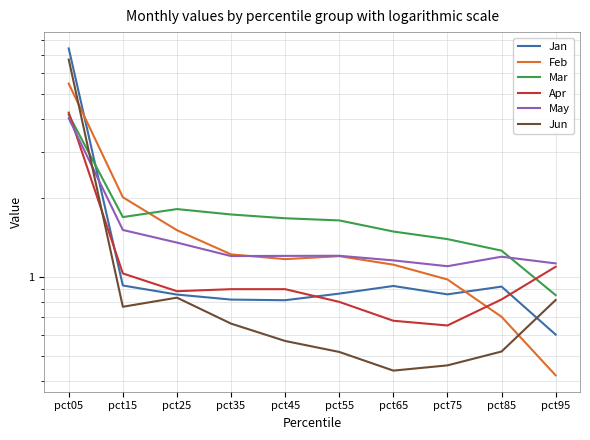

What is the greatest value displayed?

7.4